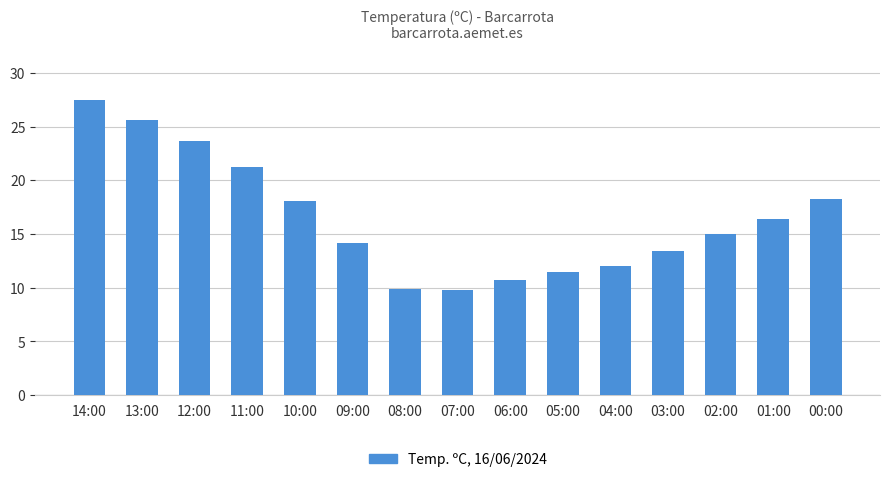

True or false: the data shows 27.5 at 14:00.

True